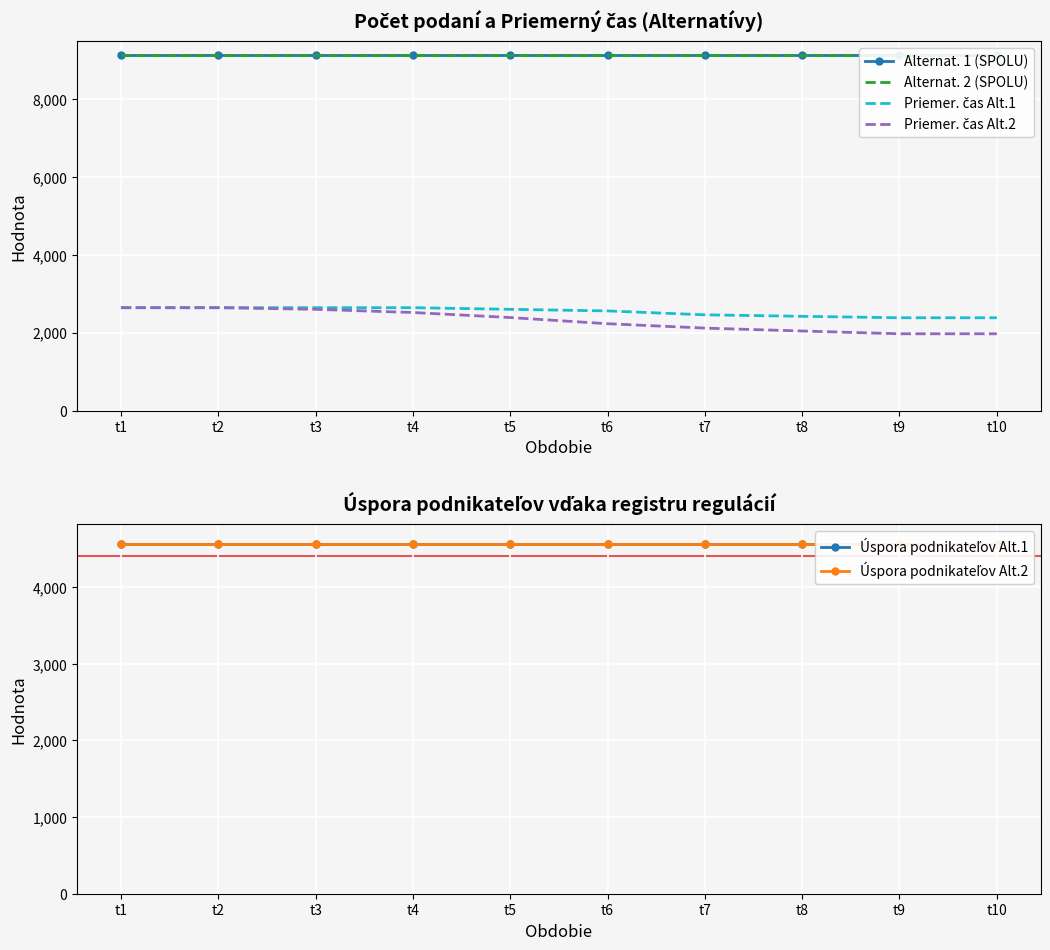

What is the value of the Úspora podnikateľov Alt.1 point at the 3rd from the left?

4566.0